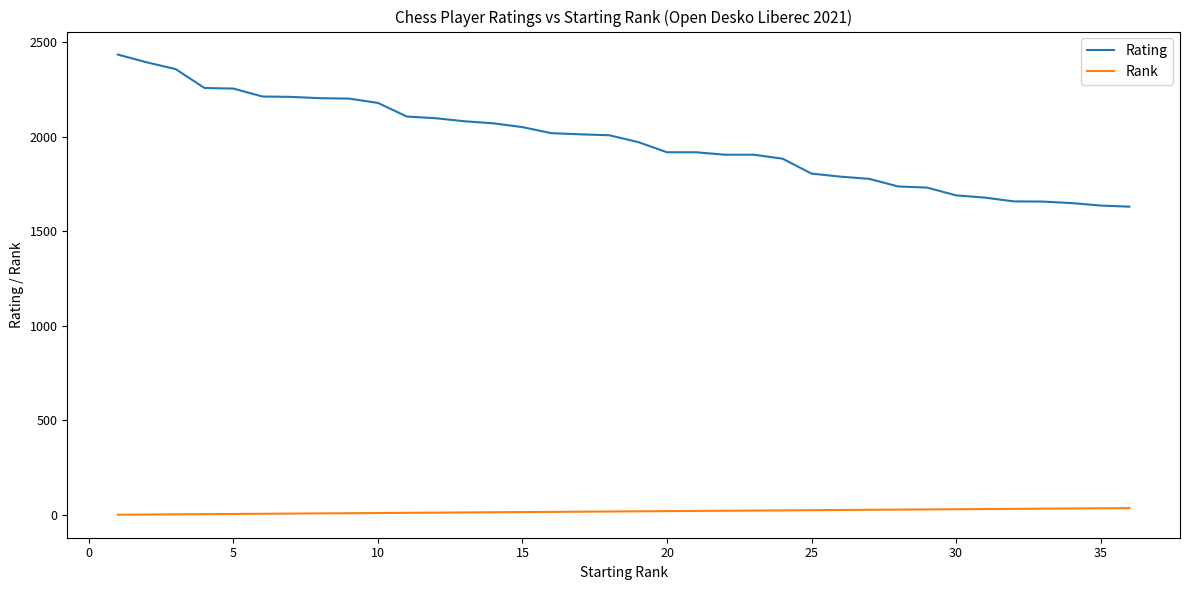

List the series in order of their overall mean, lowest first.

Rank, Rating